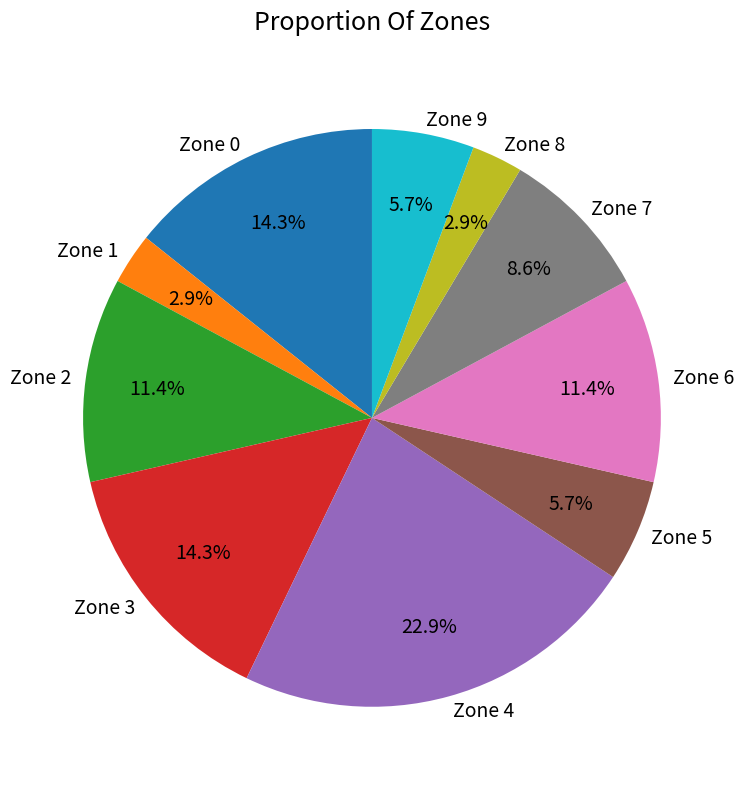

Is there a majority slice in this chart?

No